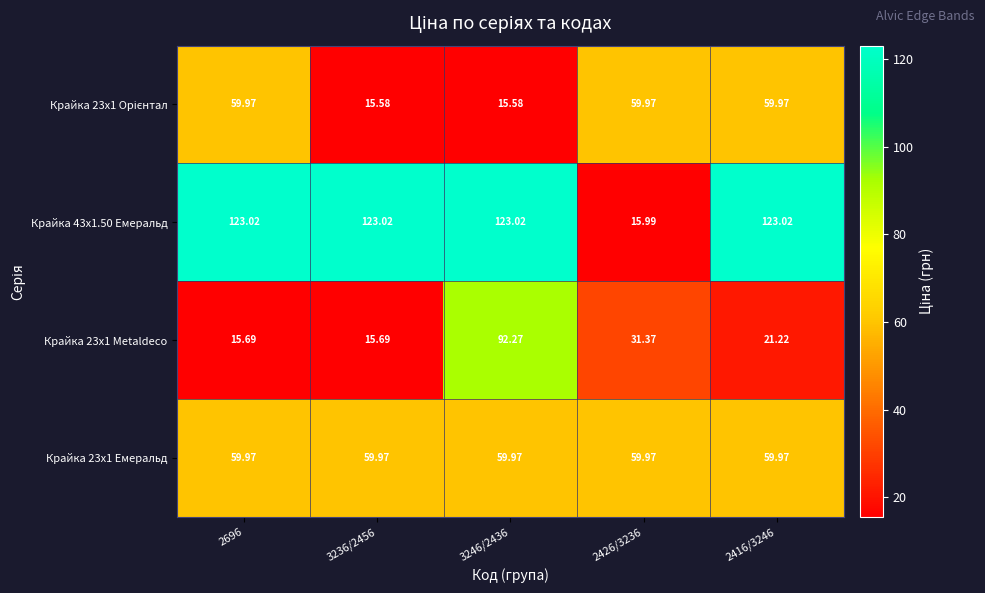

At how many categories does at least one series exceed 87?

4